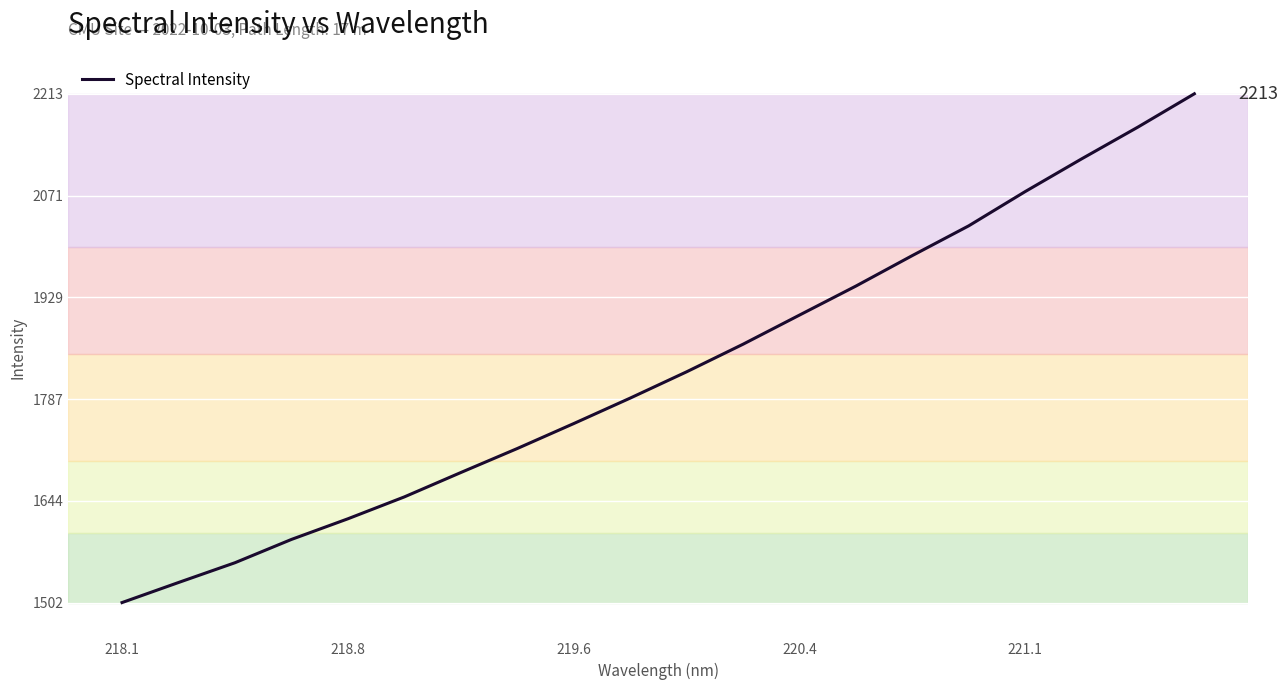

What is the maximum value shown in the chart?

2213.5